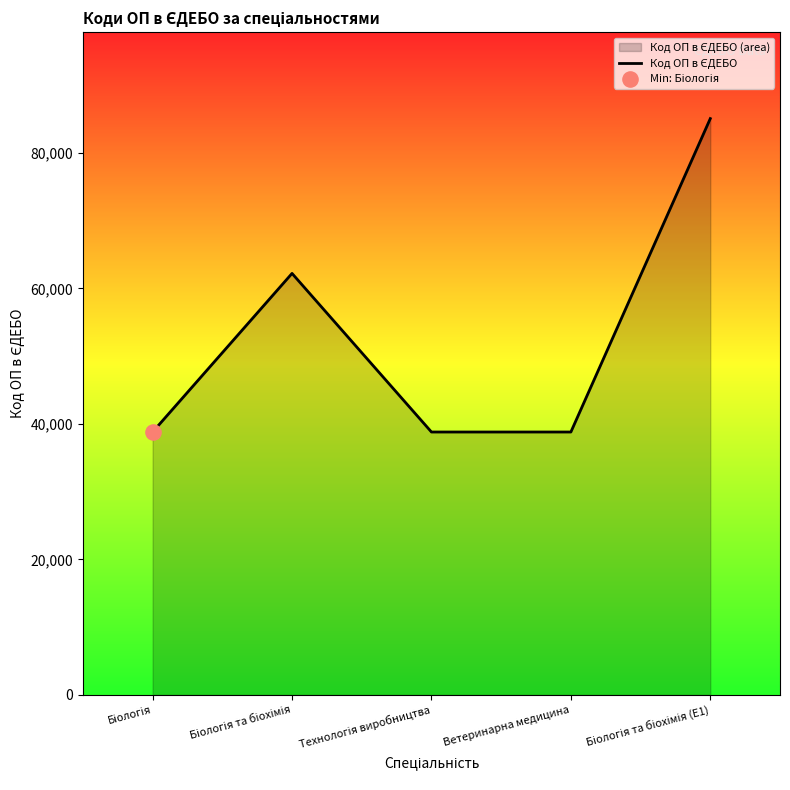

Approximately how many times larger is the value at Біологія та біохімія (E1) compared to Біологія та біохімія?

1.4